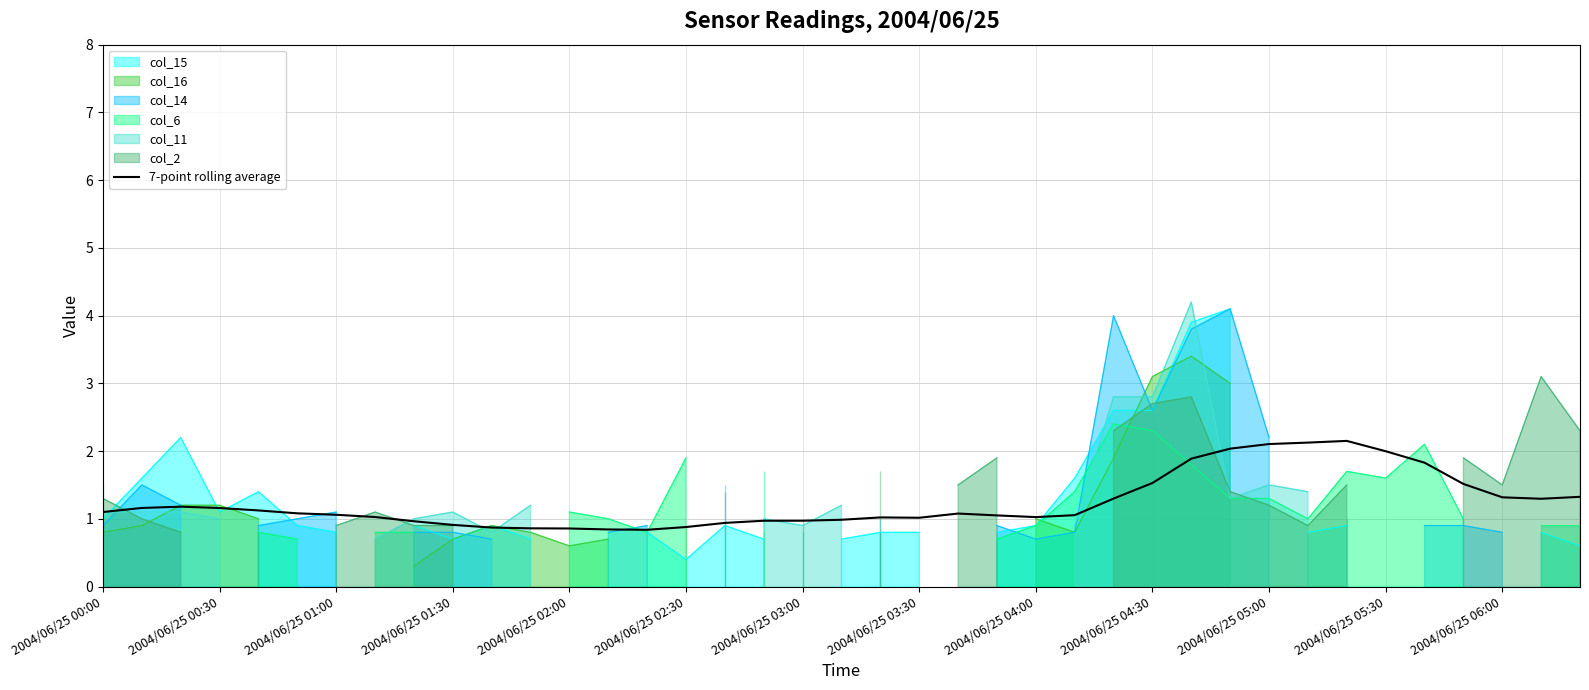

Which has a higher value, 37 or 22?

37